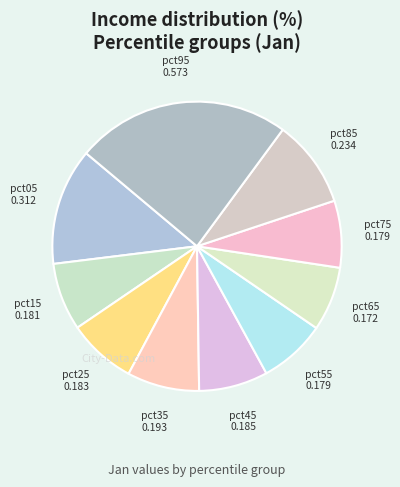

Is there any slice that represents more than half of the pie?

No